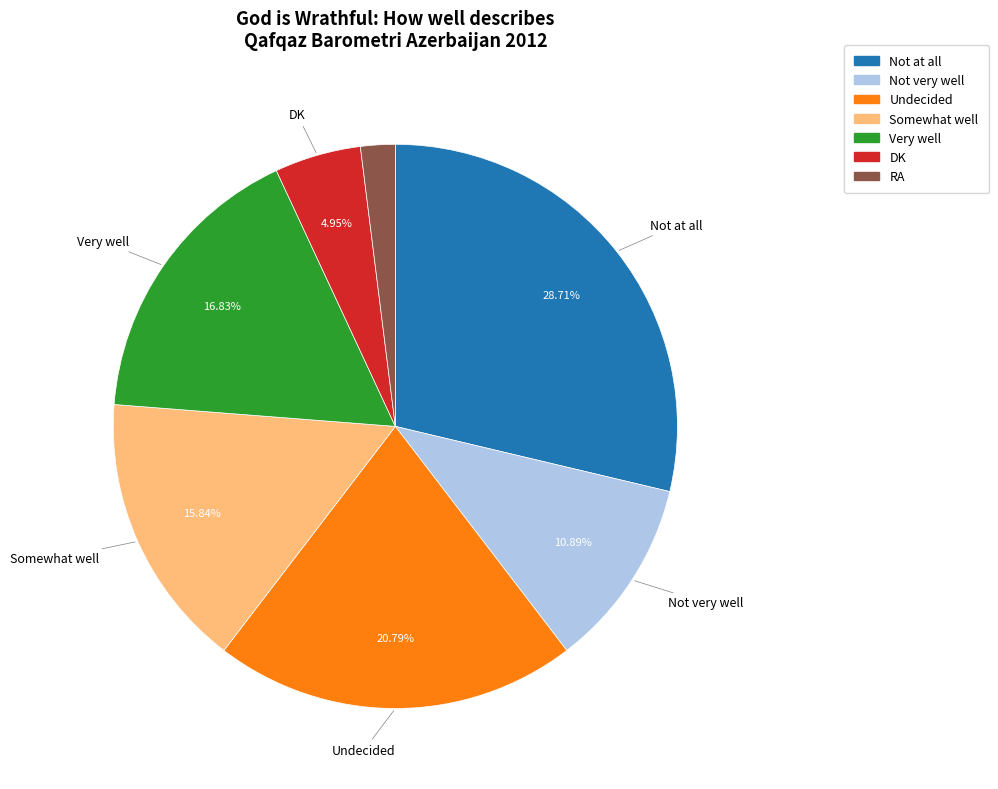

What is the total percentage of Somewhat well and Very well?

32.7%